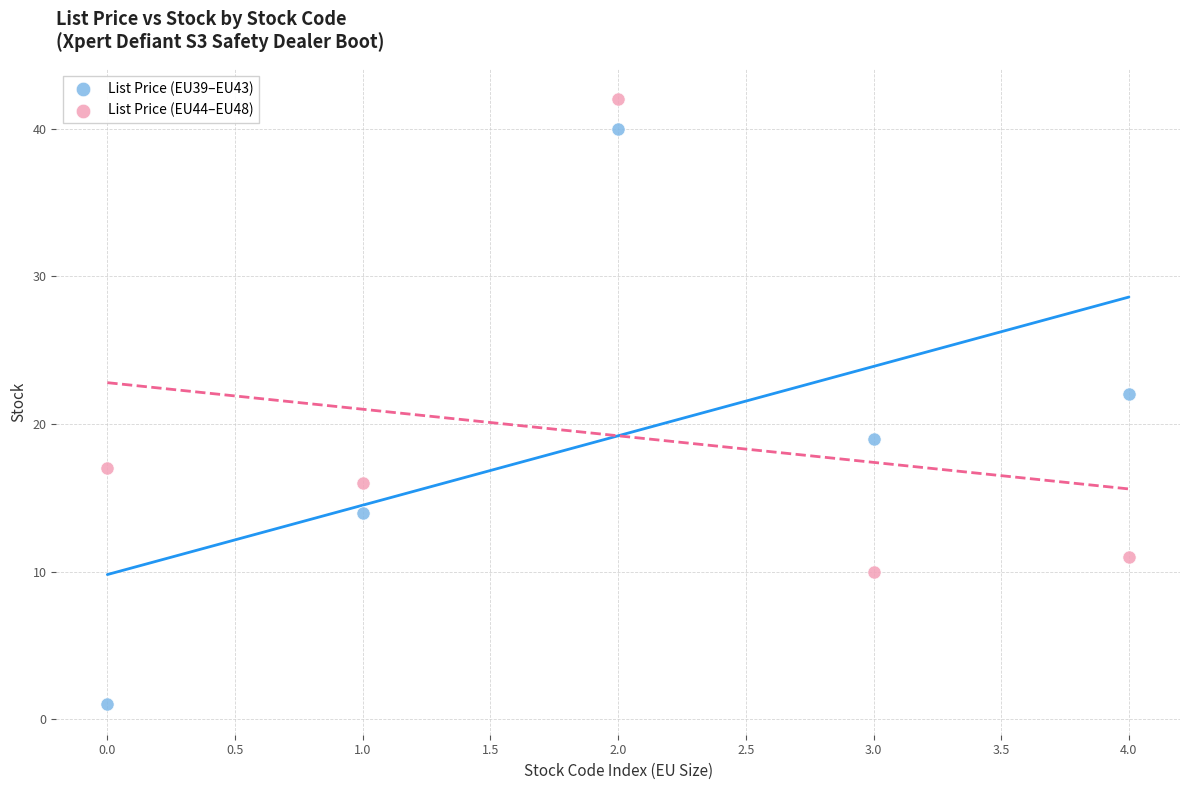

Which series contains the highest Y value?

List Price (EU44–EU48)